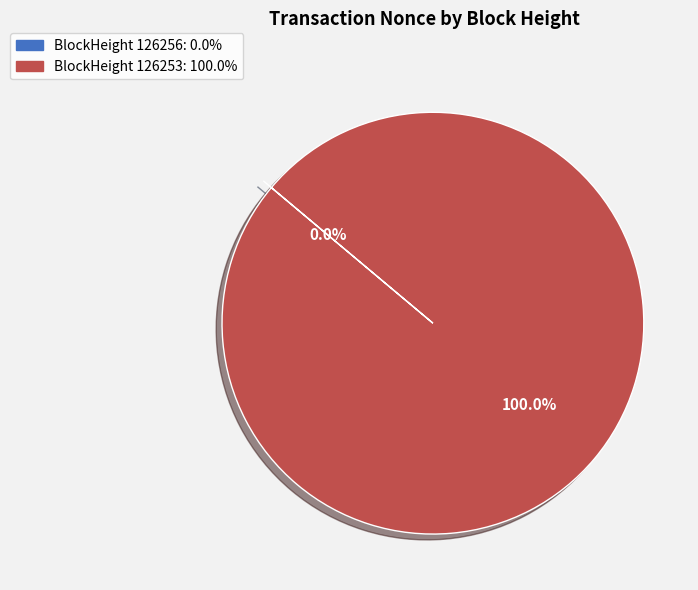

How many slices are in this pie chart?

2